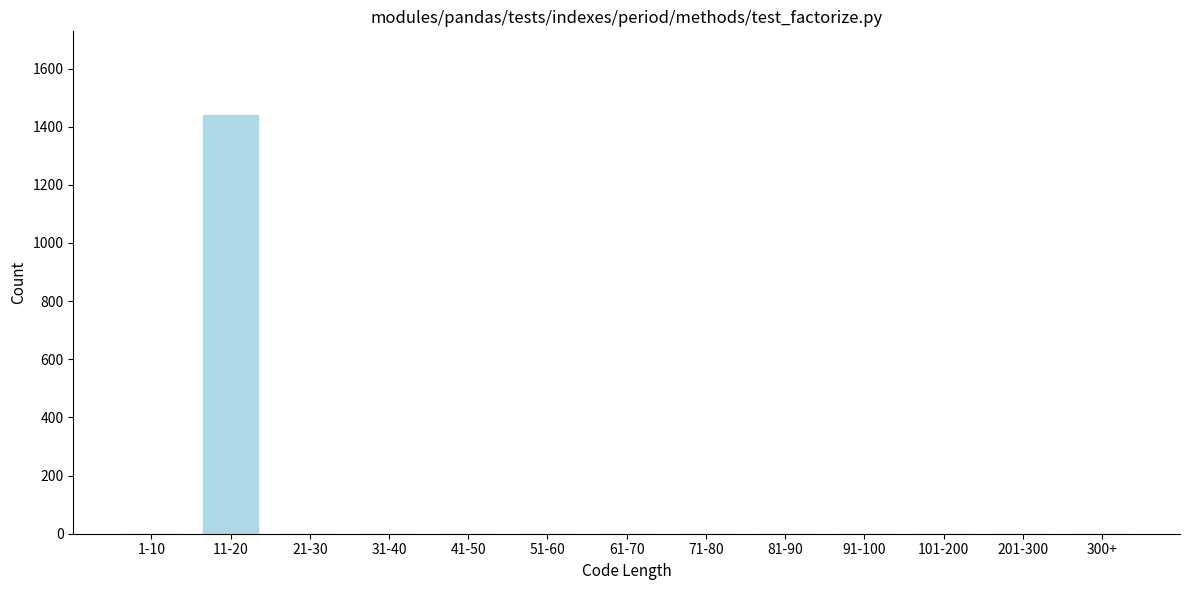

Reading left to right, transcribe all the data shown in this chart.

1-10=0	11-20=1440	21-30=0	31-40=0	41-50=0	51-60=0	61-70=0	71-80=0	81-90=0	91-100=0	101-200=0	201-300=0	300+=0